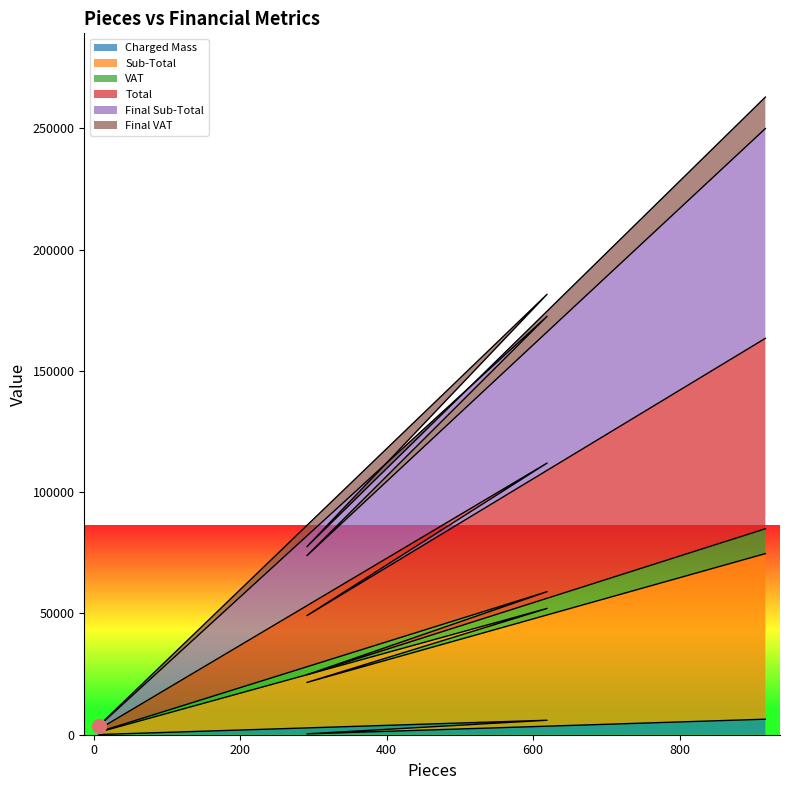

What is the value of the Sub-Total point at the 3rd from the left?

49102.3